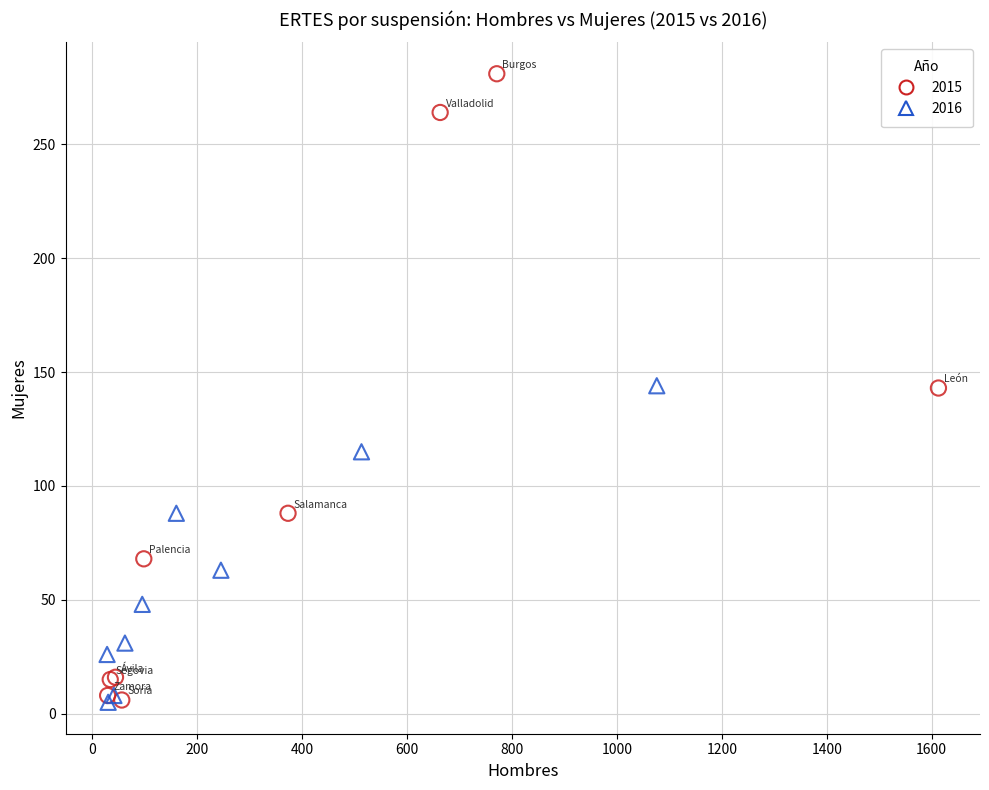

Which series reaches the maximum Y coordinate?

2015